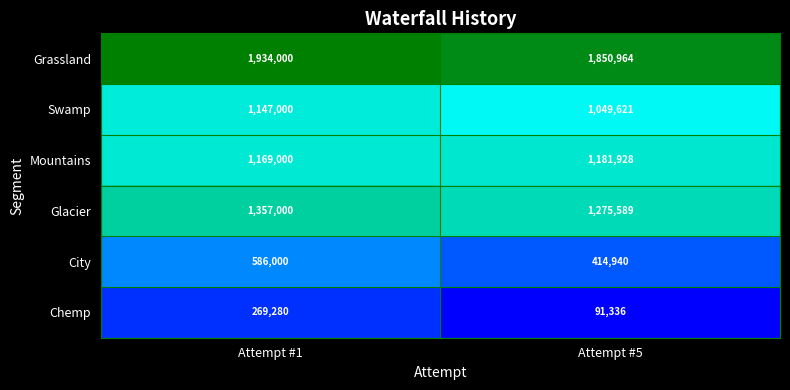

Reading left to right, list all the values displayed in this chart.

Grassland: 1934000	1850964
Swamp: 1147000	1049621
Mountains: 1169000	1181928
Glacier: 1357000	1275589
City: 586000	414940
Chemp: 269280	91336